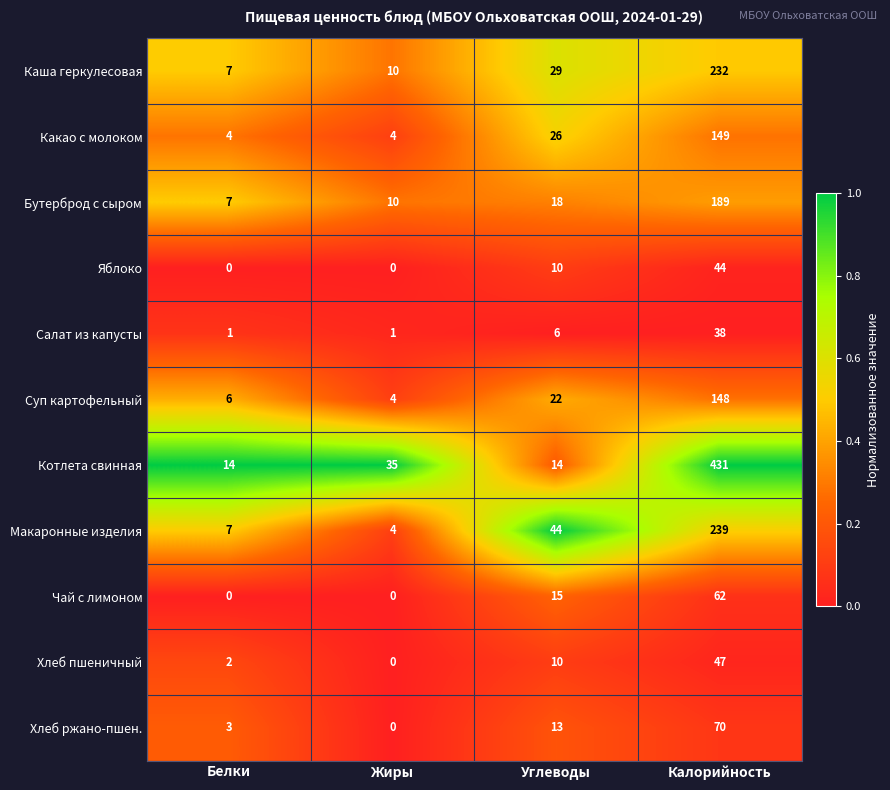

At which category is the sum across all series the highest?

Калорийность